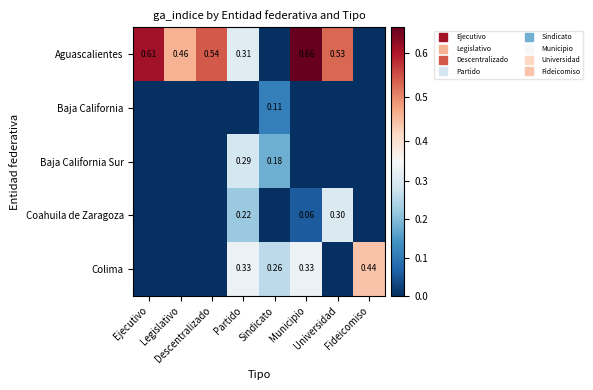

Count the Aguascalientes values in the range 0 to 1.

8